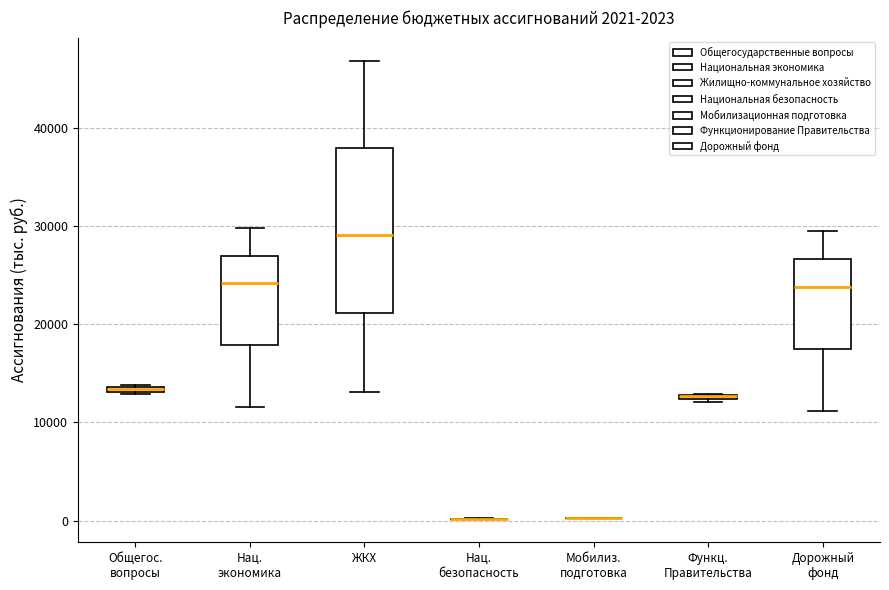

Comparing the boxes themselves (not the whiskers), which one is the tallest?

ЖКХ